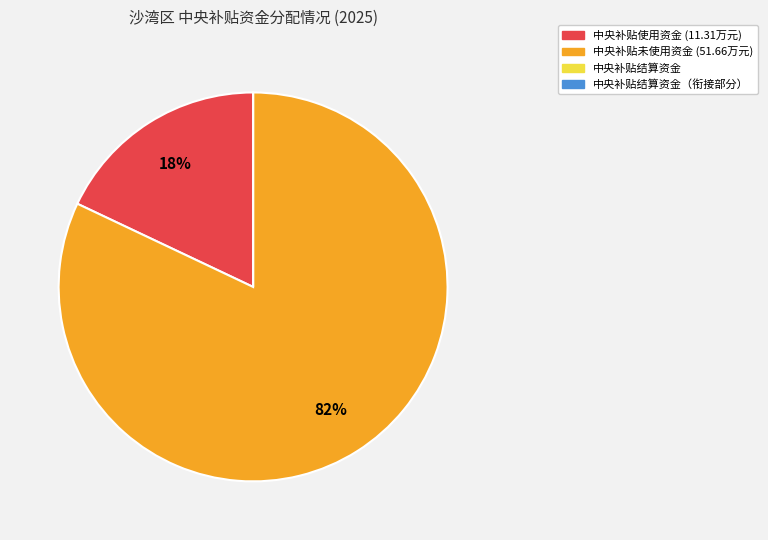

Does any single category account for the majority?

Yes